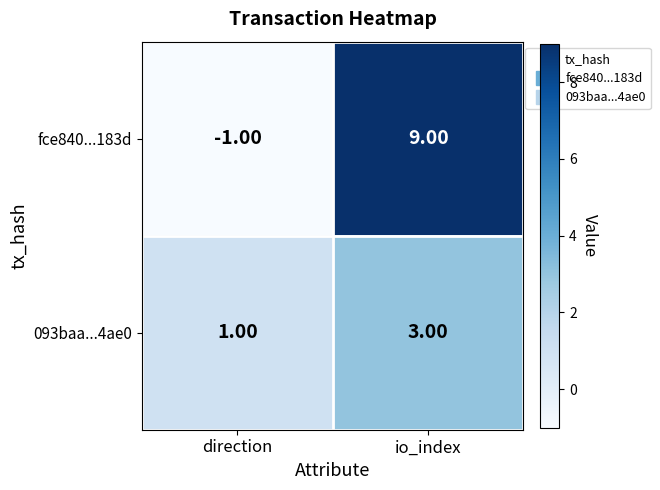

Which series has the largest total across all categories?

fce840...183d